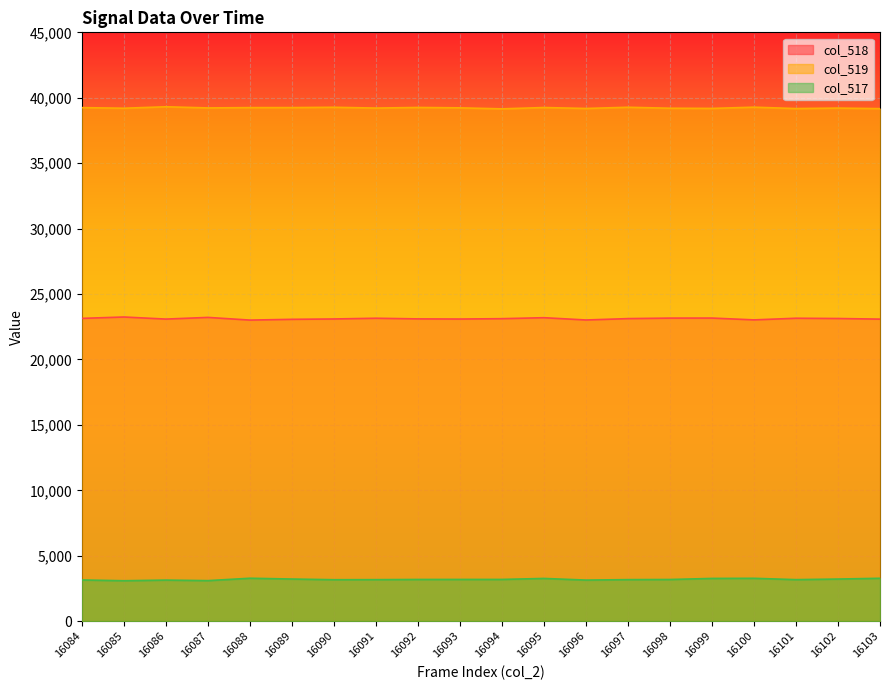

Is it true that col_518 equals 23090 at 16093?

True